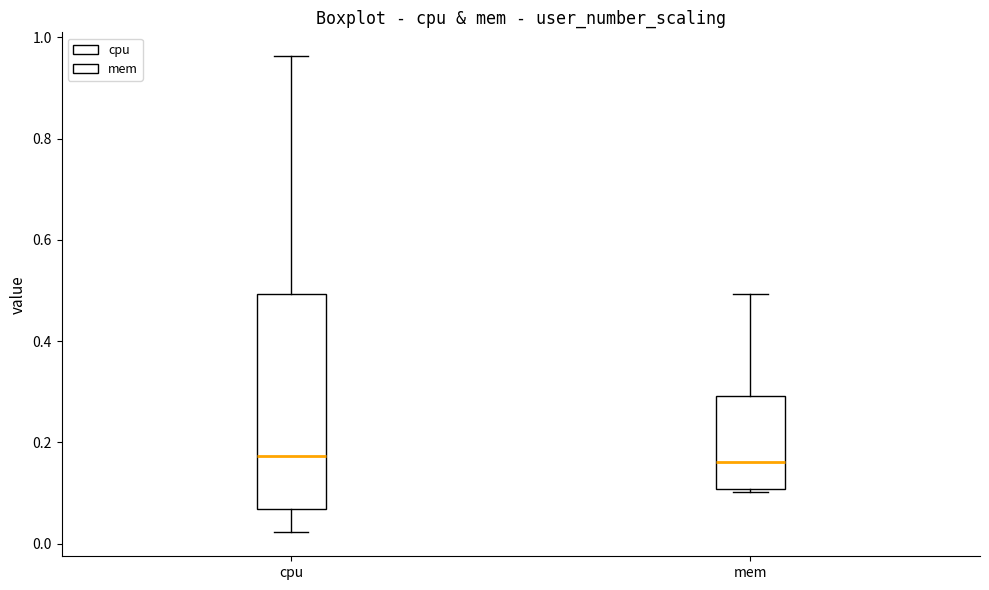

Where does the median line of the box for mem sit on the y-axis? The values are not printed on the chart, so give them approximately, as read against the axis.

0.16